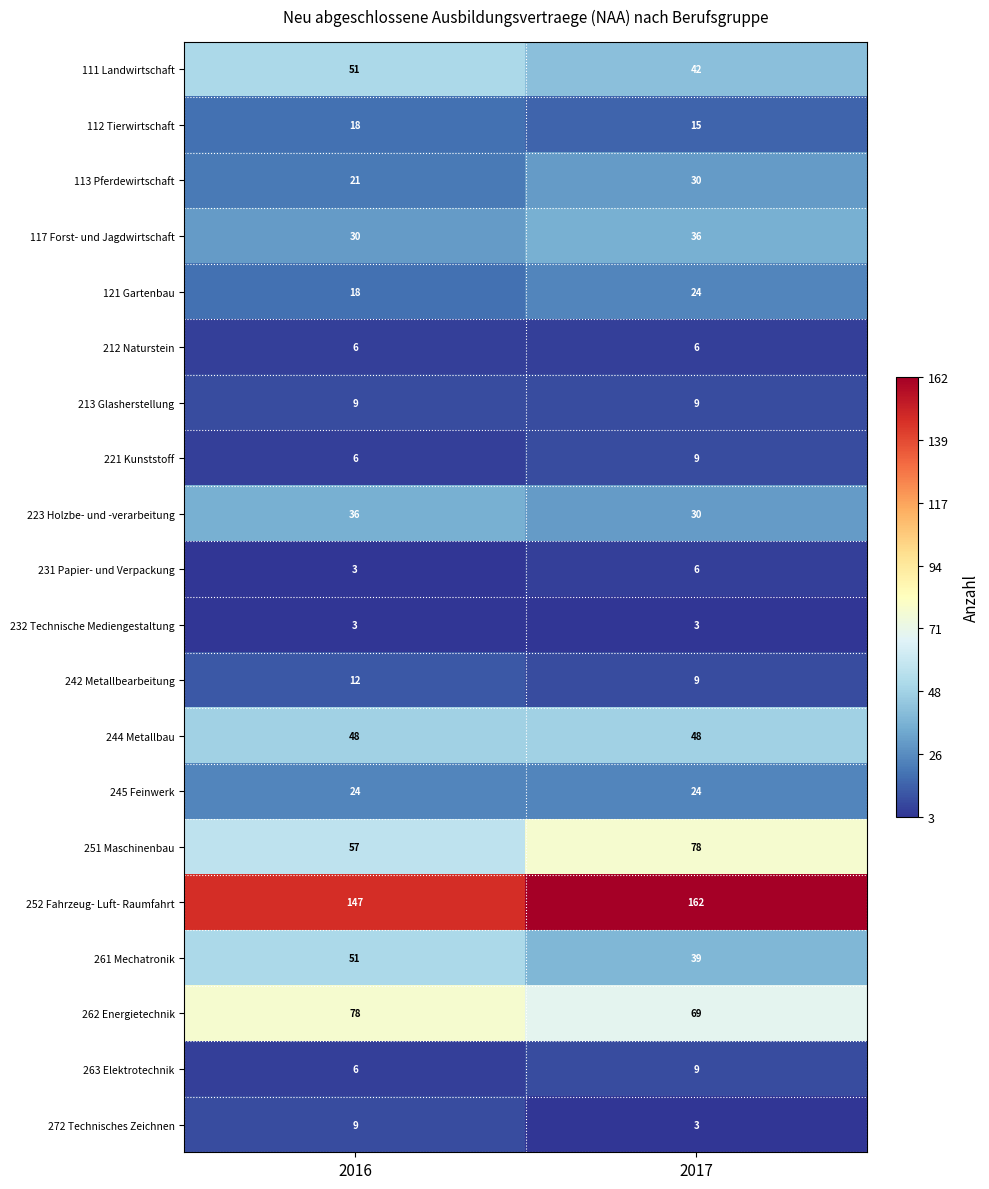

Which series has the largest range (max minus min)?

251 Maschinenbau